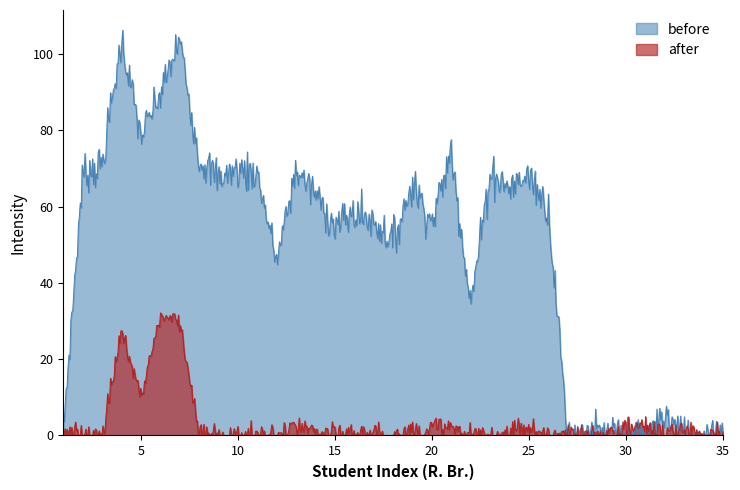

Reading right to left, list all the values displayed in this chart.

before: 35=0	34=0	33=0	32=0	31=0	30=0	29=0	28=0	27=0	26=59	25=70	24=69	23=69	22=35	21=70	20=60	19=69	18=50	17=59	16=60	15=60	14=69	13=69	12=47	11=70	10=68	9=69	8=70	7=99	6=90	5=79	4=99	3=69	2=69	1=0
after: 35=0	34=0	33=0	32=0	31=0	30=0	29=0	28=0	27=0	26=0	25=0	24=0	23=0	22=0	21=0	20=0	19=0	18=0	17=0	16=0	15=0	14=0	13=0	12=0	11=0	10=0	9=0	8=0	7=30	6=30	5=10	4=30	3=0	2=0	1=0